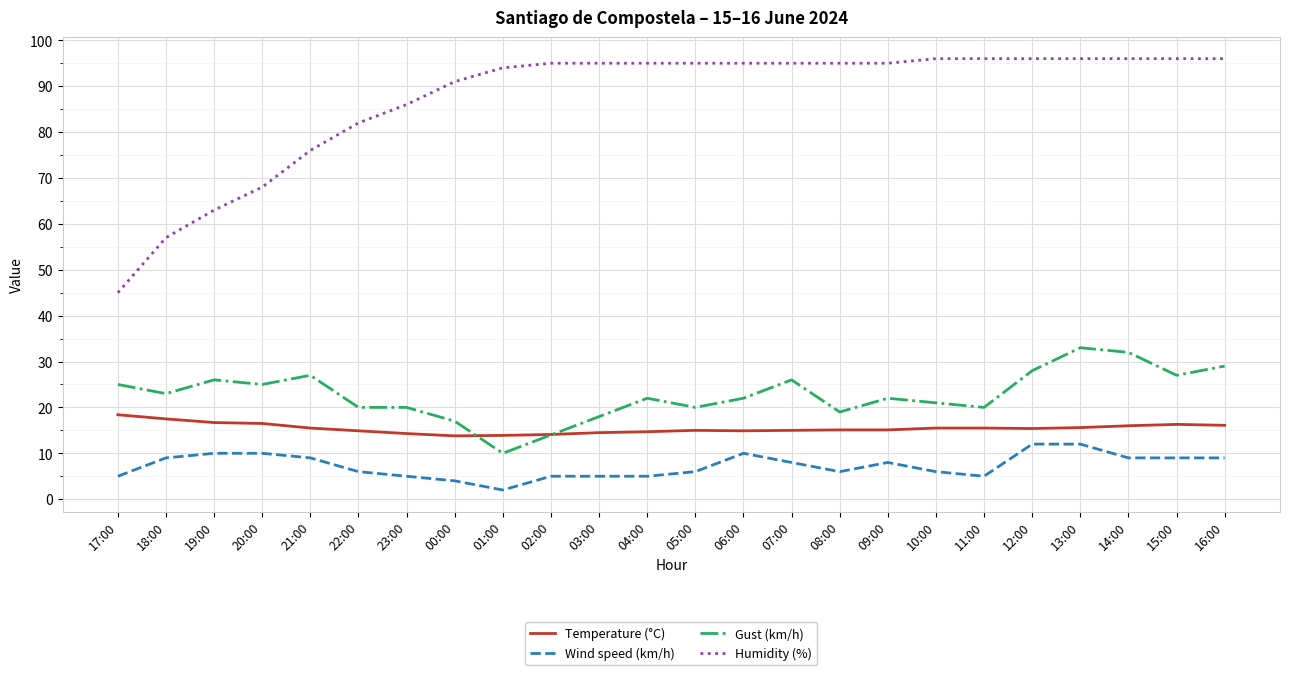

At which category does Gust (km/h) reach its first local valley?

18:00